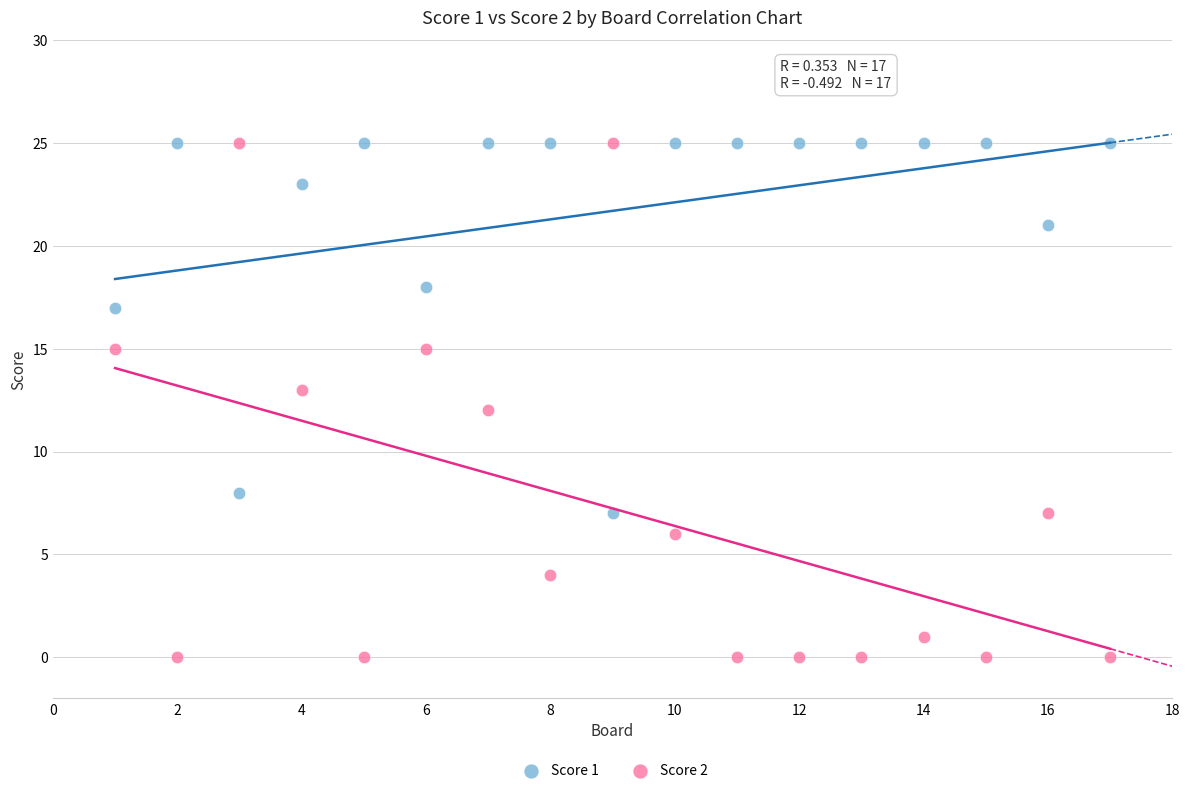

What is the X range (max minus min) for the scatter plot?

16